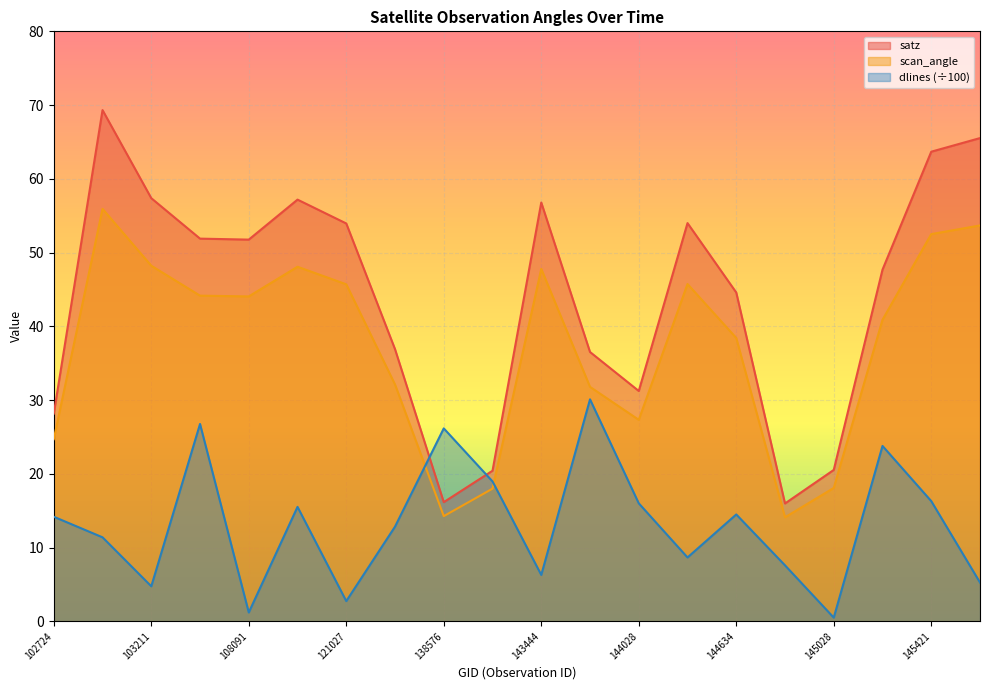

Rank the series by their maximum value, from lowest to highest.

dlines (÷100), scan_angle, satz